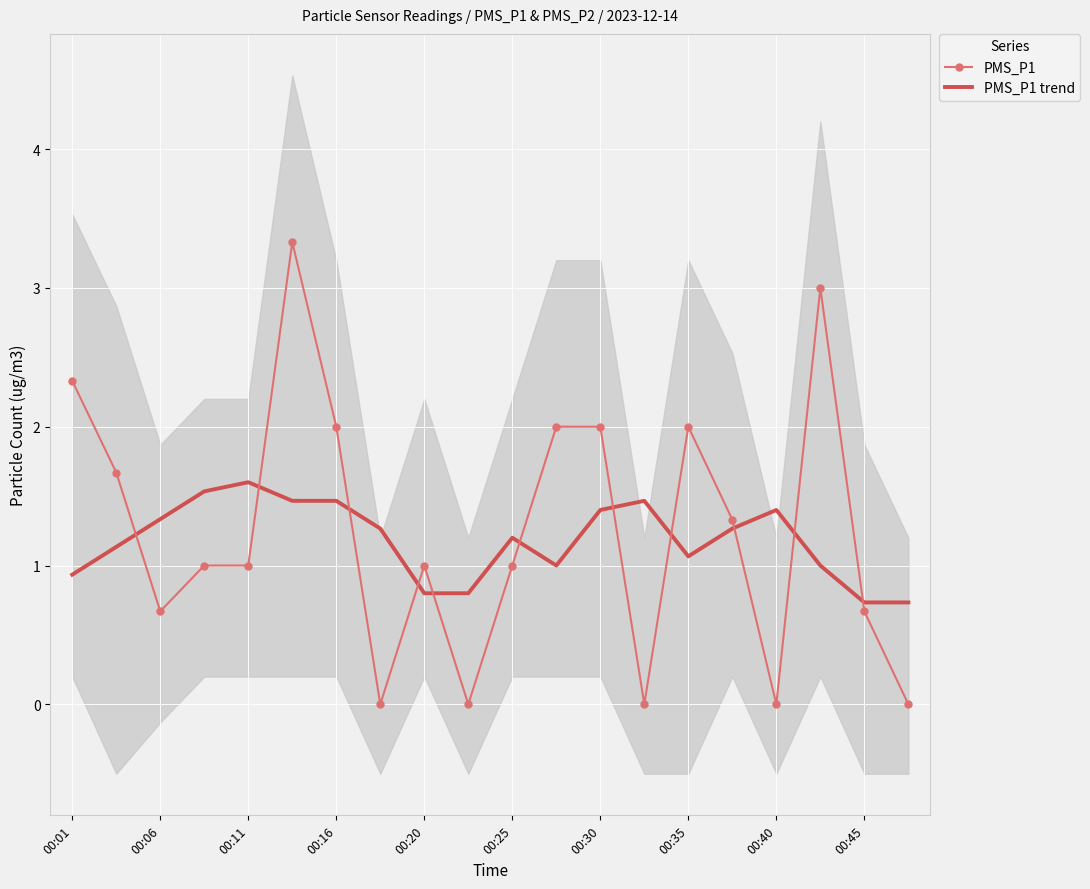

Reading left to right, extract all data points from this chart.

PMS_P1: 2.3	1.7	0.7	1.0	1.0	3.3	2.0	0.0	1.0	0.0	1.0	2.0	2.0	0.0	2.0	1.3	0.0	3.0	0.7	0.0
PMS_P1 trend: 0.9	1.1	1.3	1.5	1.6	1.5	1.5	1.3	0.8	0.8	1.2	1.0	1.4	1.5	1.1	1.3	1.4	1.0	0.7	0.7